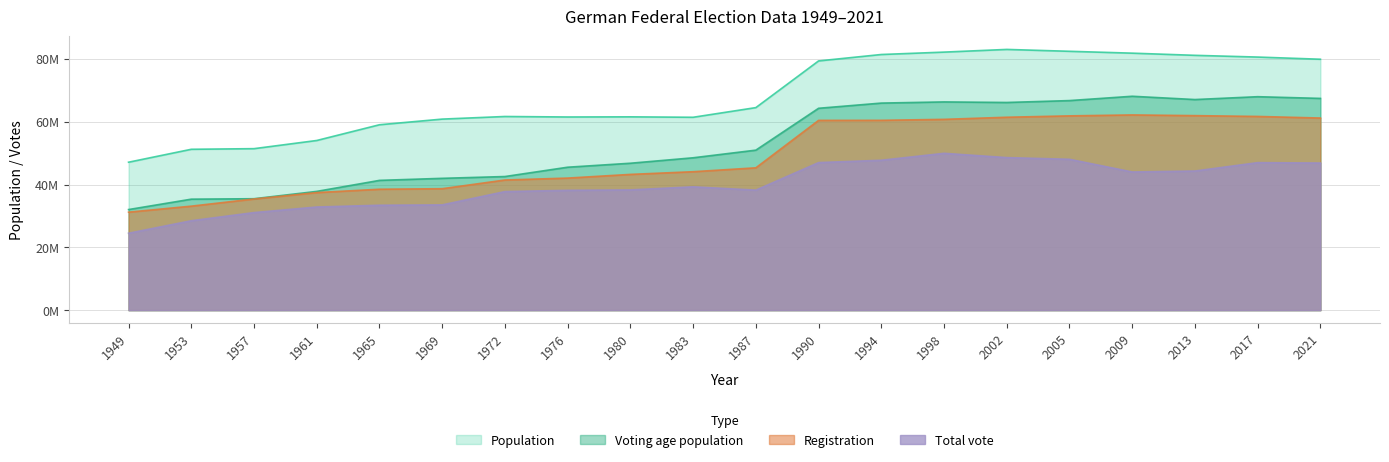

What is the value of the Registration point at the 19th from the left?

61688485